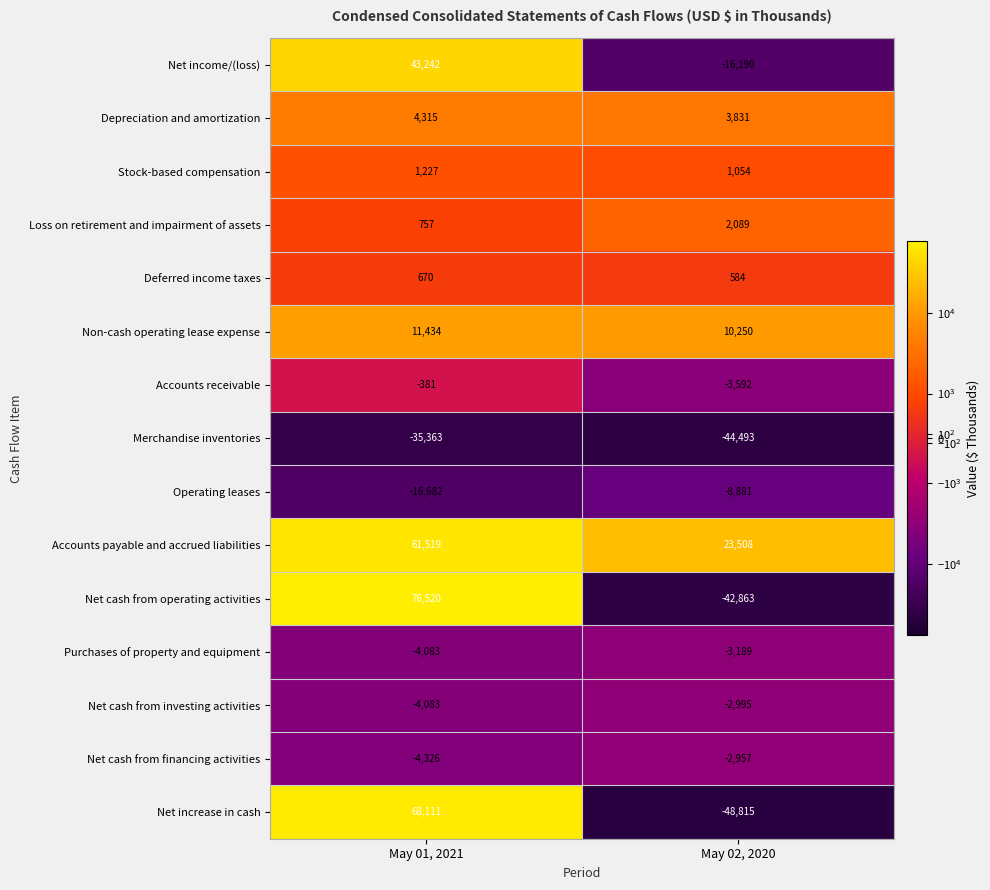

What is the difference between the maximum and minimum values in the Net increase in cash series?

116926